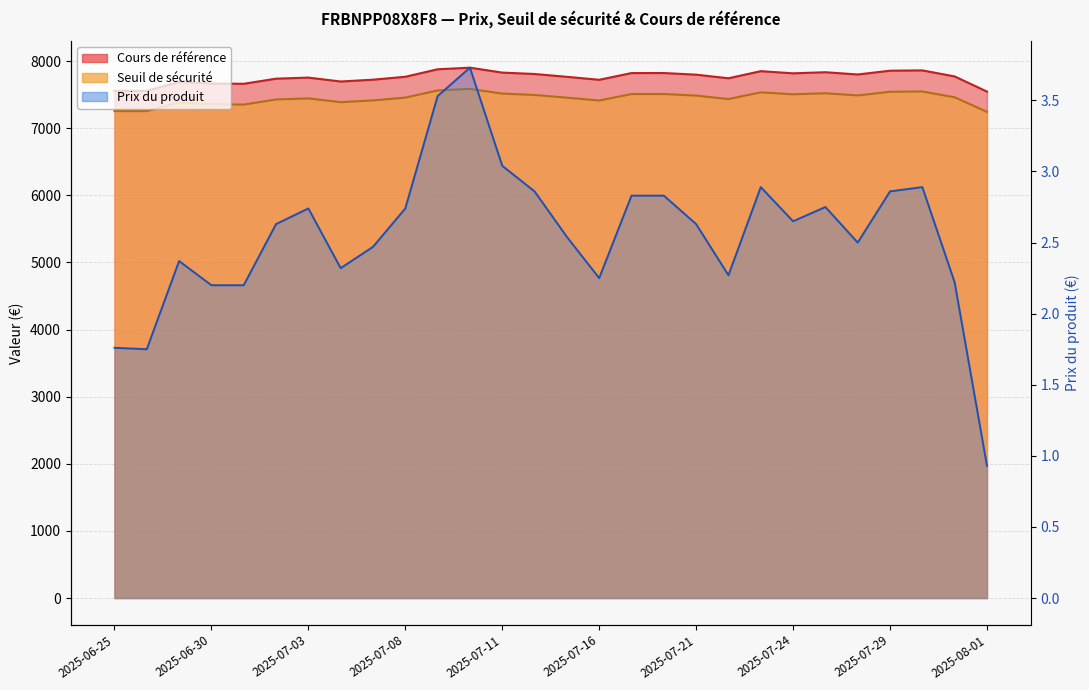

Reading left to right, extract all data points from this chart.

Cours de référence: 2025-06-25=7558.2	2025-06-26=7557.3	2025-06-27=7691.6	2025-06-30=7665.9	2025-07-01=7662.6	2025-07-02=7738.4	2025-07-03=7754.6	2025-07-04=7696.3	2025-07-07=7723.5	2025-07-08=7766.7	2025-07-09=7878.5	2025-07-10=7902.2	2025-07-11=7829.3	2025-07-14=7808.2	2025-07-15=7766.2	2025-07-16=7722.1	2025-07-17=7822.0	2025-07-18=7822.7	2025-07-21=7798.2	2025-07-22=7744.4	2025-07-23=7850.4	2025-07-24=7818.3	2025-07-25=7834.6	2025-07-28=7800.9	2025-07-29=7857.4	2025-07-30=7862.0	2025-07-31=7772.0	2025-08-01=7546.2
Seuil de sécurité: 2025-06-25=7255.8	2025-06-26=7255.0	2025-06-27=7383.9	2025-06-30=7359.3	2025-07-01=7352.3	2025-07-02=7428.9	2025-07-03=7444.4	2025-07-04=7388.4	2025-07-07=7414.5	2025-07-08=7456.0	2025-07-09=7563.3	2025-07-10=7586.2	2025-07-11=7516.1	2025-07-14=7495.8	2025-07-15=7455.6	2025-07-16=7413.2	2025-07-17=7509.1	2025-07-18=7509.8	2025-07-21=7486.3	2025-07-22=7434.6	2025-07-23=7534.8	2025-07-24=7505.5	2025-07-25=7521.2	2025-07-28=7488.8	2025-07-29=7543.1	2025-07-30=7547.5	2025-07-31=7461.1	2025-08-01=7244.3
Prix du produit: 2025-06-25=1.8	2025-06-26=1.8	2025-06-27=2.4	2025-06-30=2.2	2025-07-01=2.2	2025-07-02=2.6	2025-07-03=2.7	2025-07-04=2.3	2025-07-07=2.5	2025-07-08=2.7	2025-07-09=3.5	2025-07-10=3.7	2025-07-11=3.0	2025-07-14=2.9	2025-07-15=2.5	2025-07-16=2.2	2025-07-17=2.8	2025-07-18=2.8	2025-07-21=2.6	2025-07-22=2.3	2025-07-23=2.9	2025-07-24=2.6	2025-07-25=2.8	2025-07-28=2.5	2025-07-29=2.9	2025-07-30=2.9	2025-07-31=2.2	2025-08-01=0.9